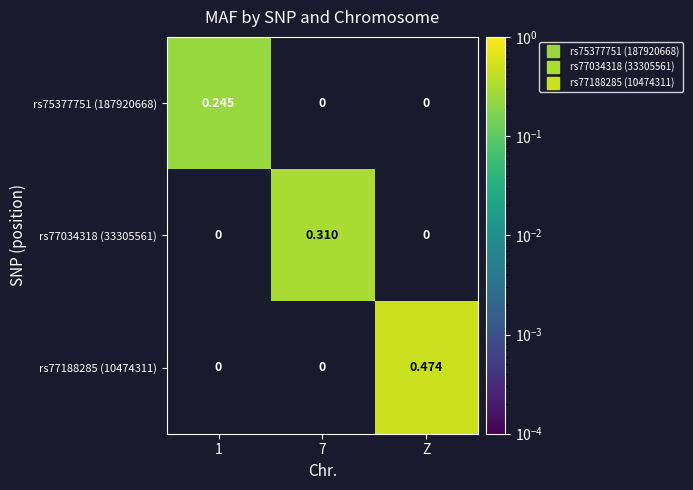

At how many categories does at least one series exceed 0?

3